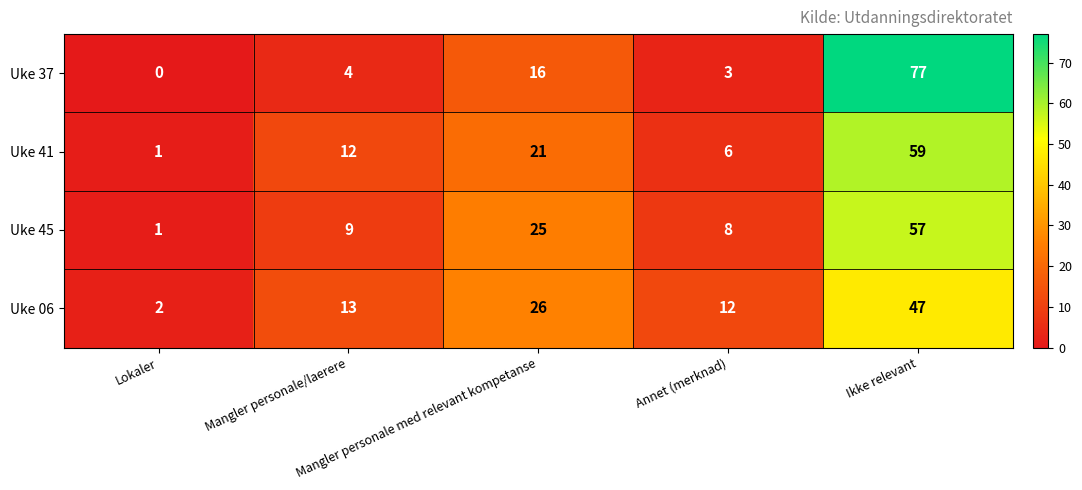

What is the sum of all Uke 41 values?

99